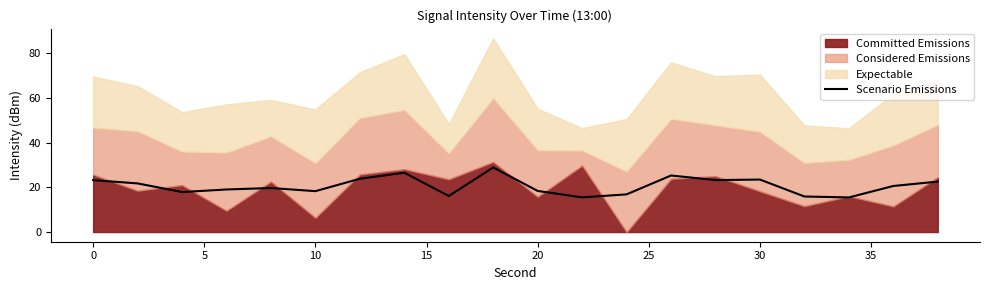

How many data points are above 20?

10